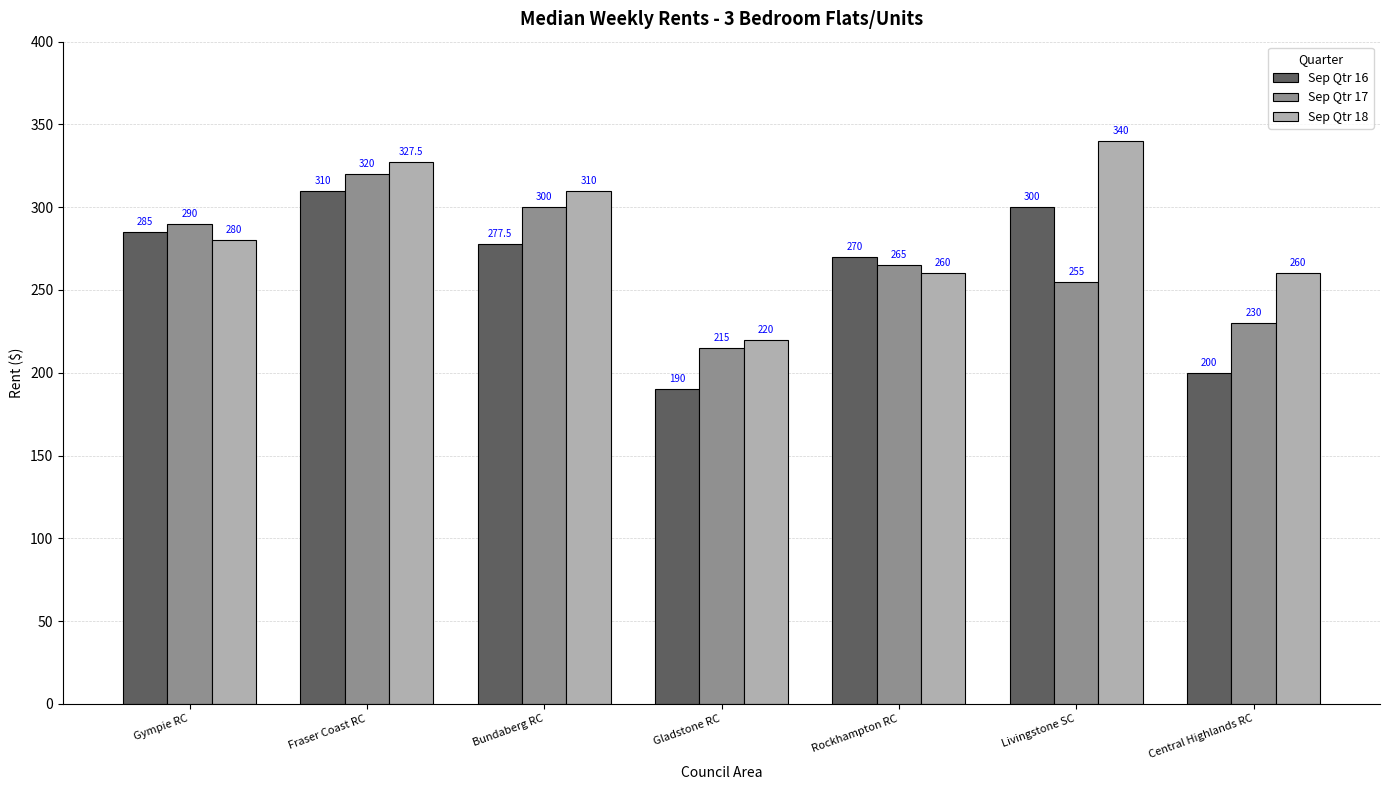

Rank the series by their average value, from highest to lowest.

Sep Qtr 18, Sep Qtr 17, Sep Qtr 16